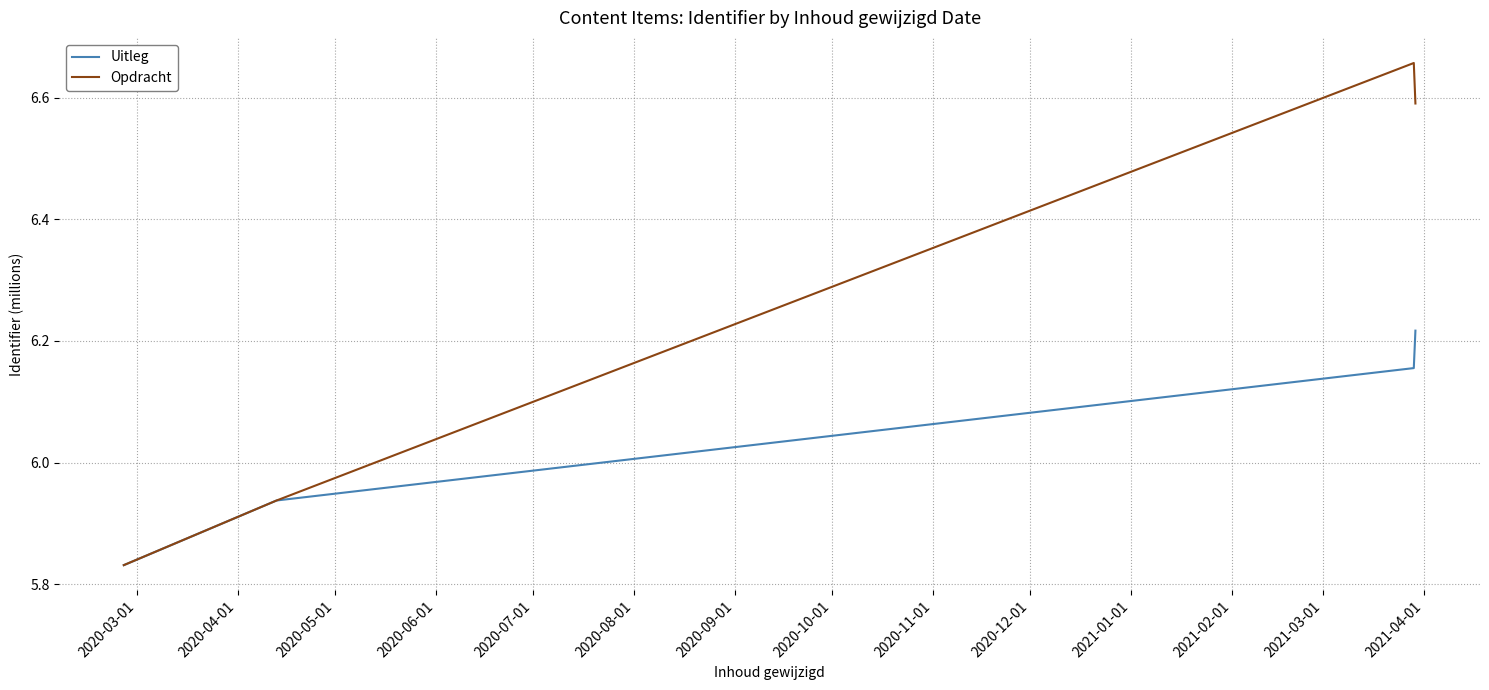

Is this an area chart (filled region under the line)?

No